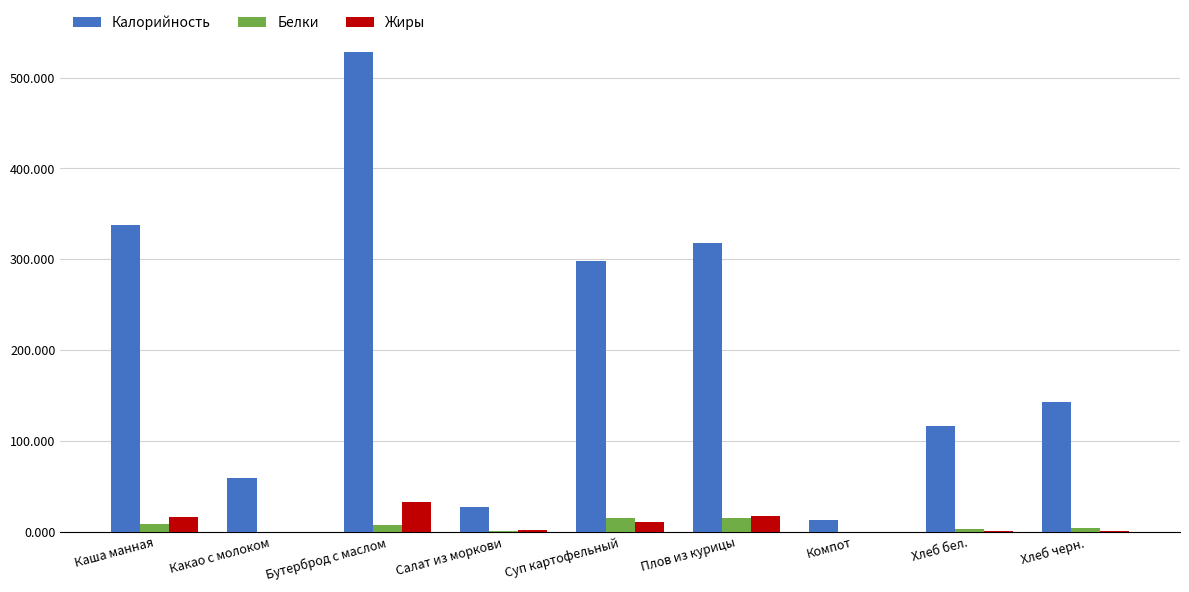

Does the chart contain stacked bars?

No